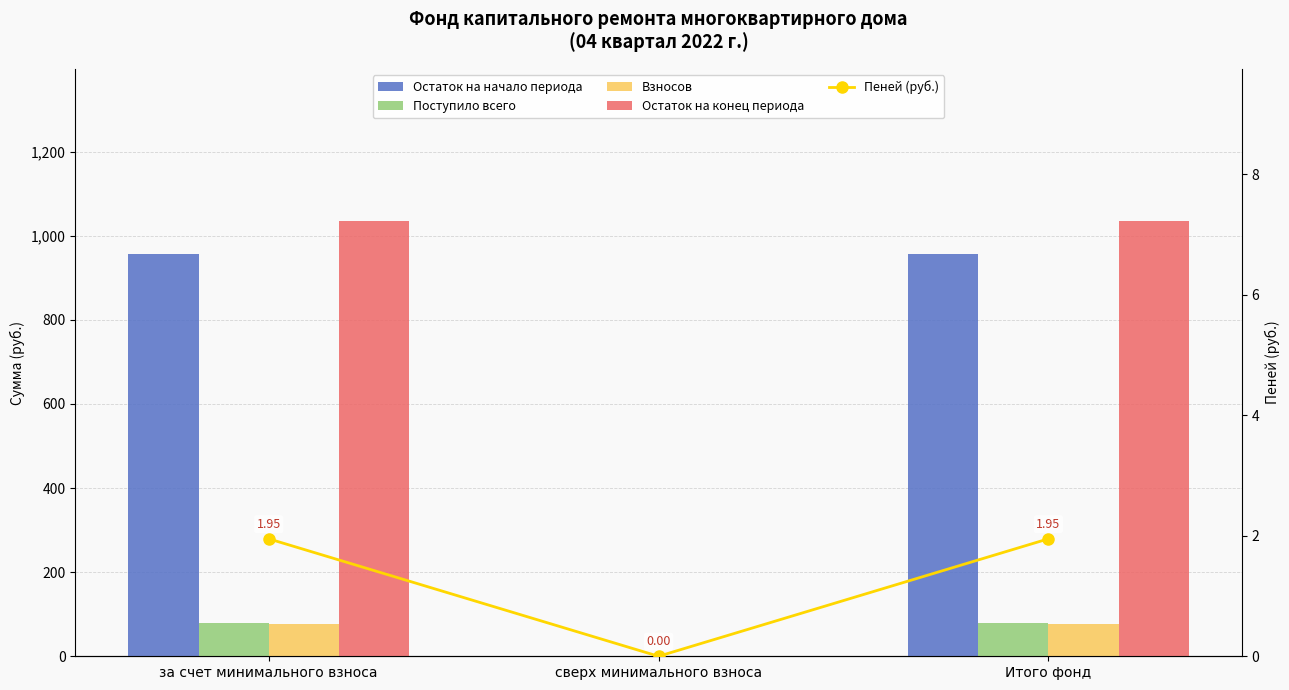

Reading left to right, what are all the values shown in this chart?

Остаток на начало периода: за счет минимального взноса=956.4	сверх минимального взноса=0.0	Итого фонд=956.4
Поступило всего: за счет минимального взноса=78.2	сверх минимального взноса=0.0	Итого фонд=78.2
Взносов: за счет минимального взноса=76.2	сверх минимального взноса=0.0	Итого фонд=76.2
Остаток на конец периода: за счет минимального взноса=1034.6	сверх минимального взноса=0.0	Итого фонд=1034.6
Пеней (руб.): за счет минимального взноса=1.9	сверх минимального взноса=0.0	Итого фонд=1.9